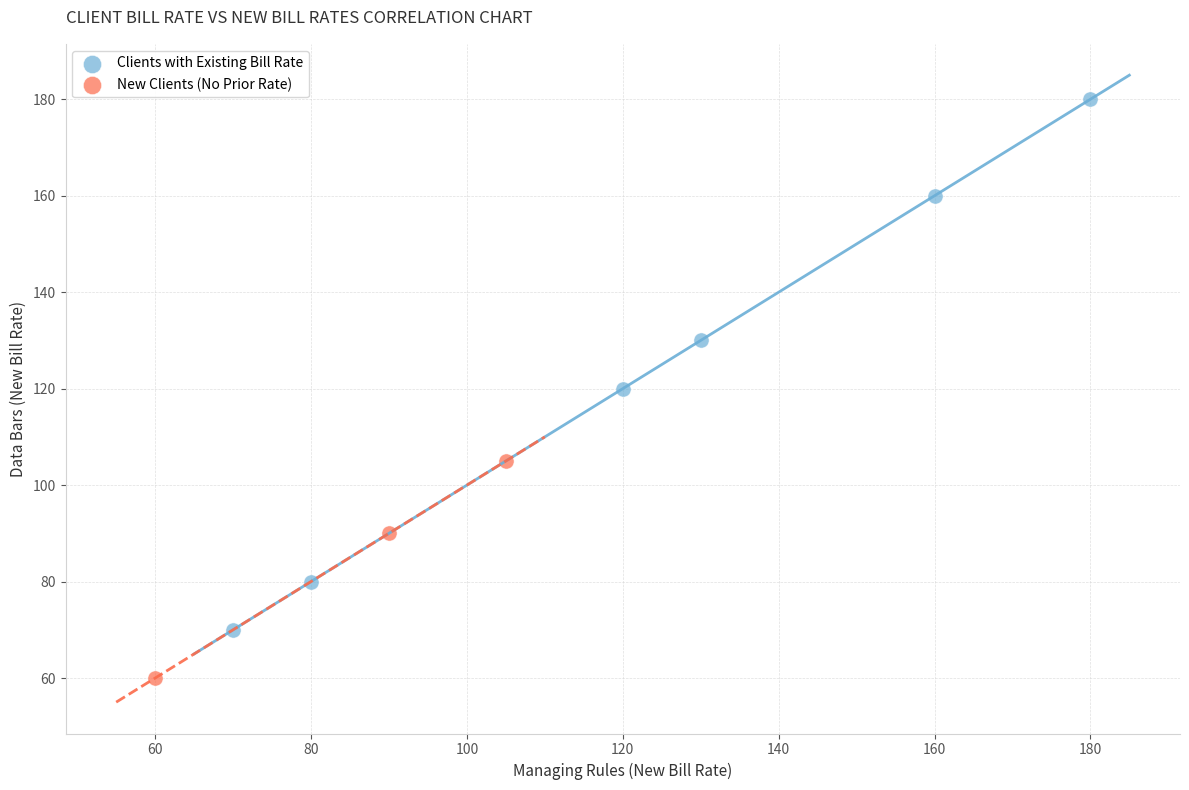

Which series contains the highest Y value?

Clients with Existing Bill Rate